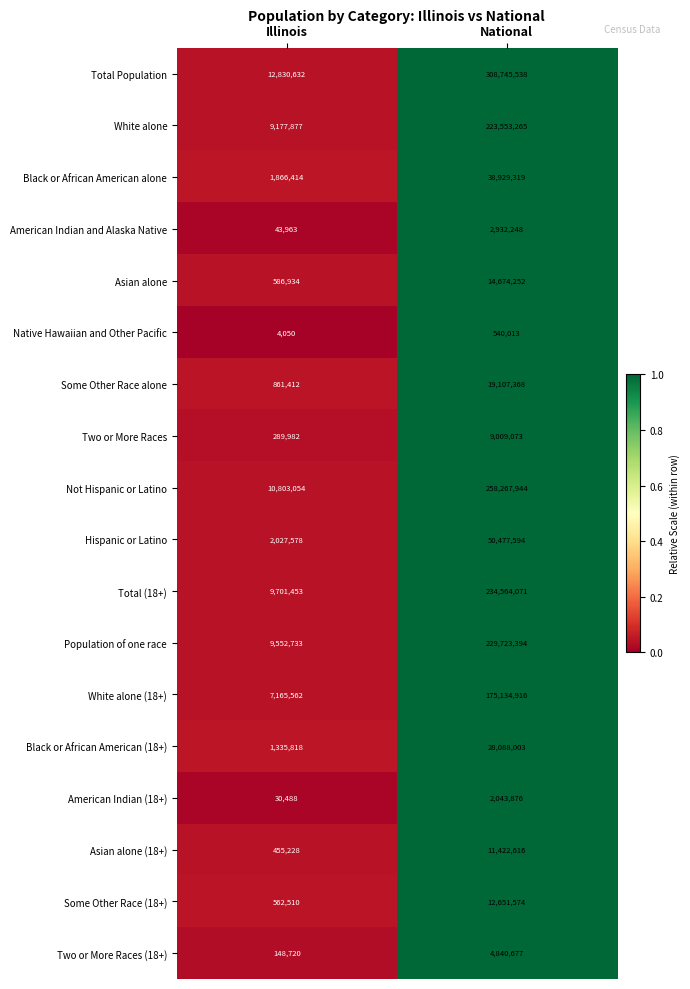

How many distinct data groups are displayed?

18